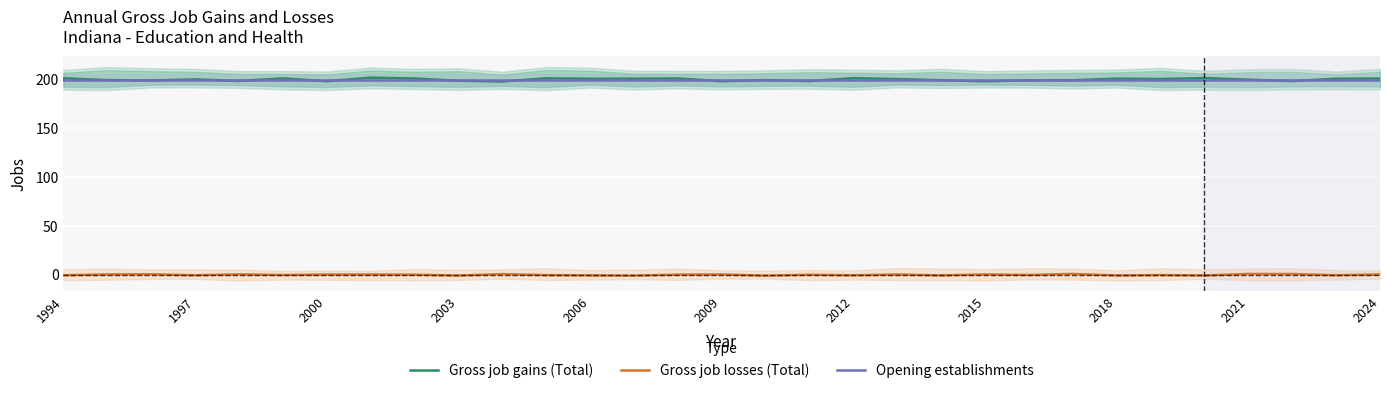

What are all the series names shown in the legend?

Gross job gains (Total), Gross job losses (Total), Opening establishments